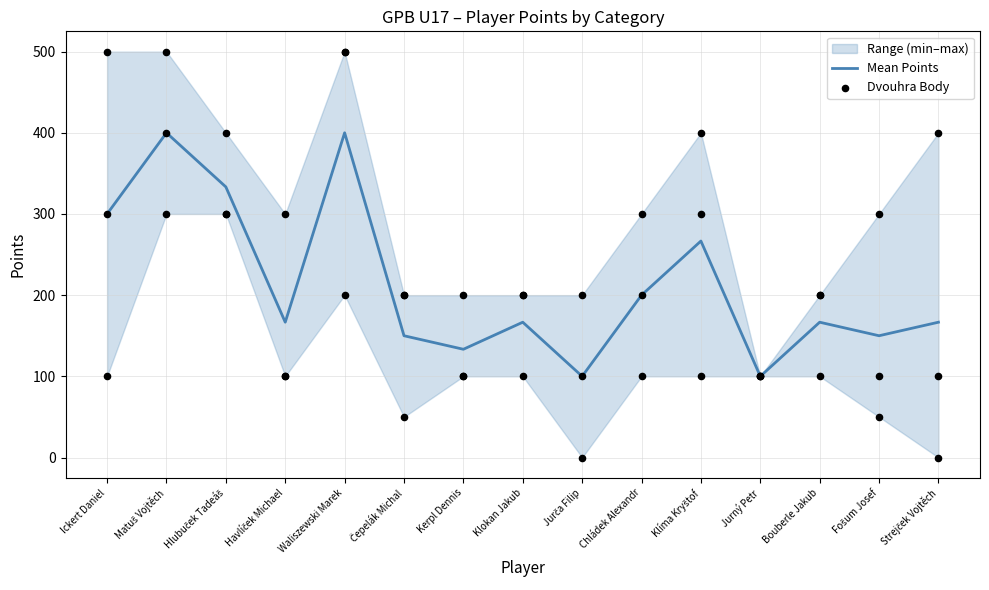

At how many categories does at least one series exceed 64?

15